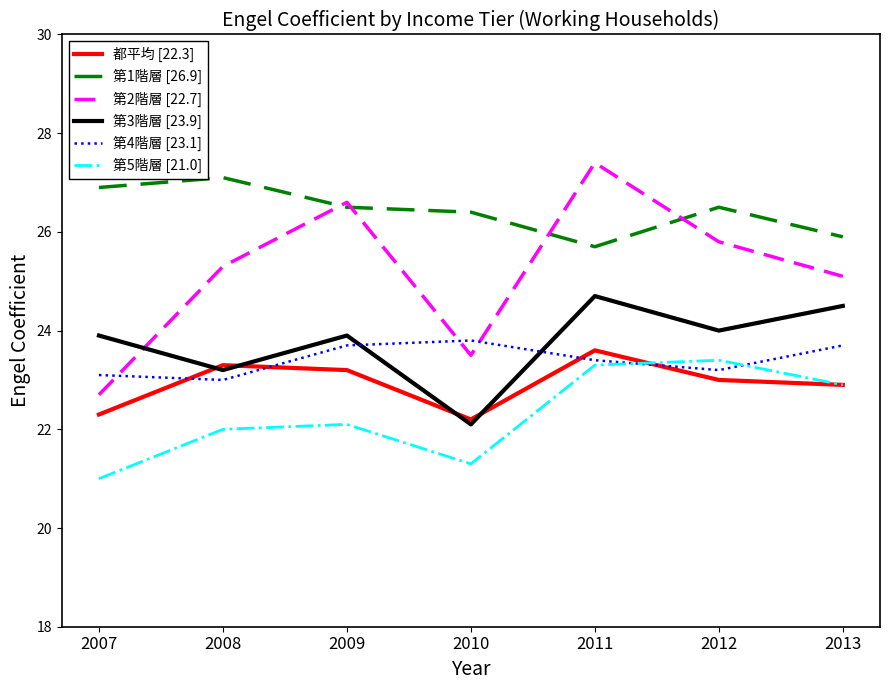

How many categories are shown in the chart?

7